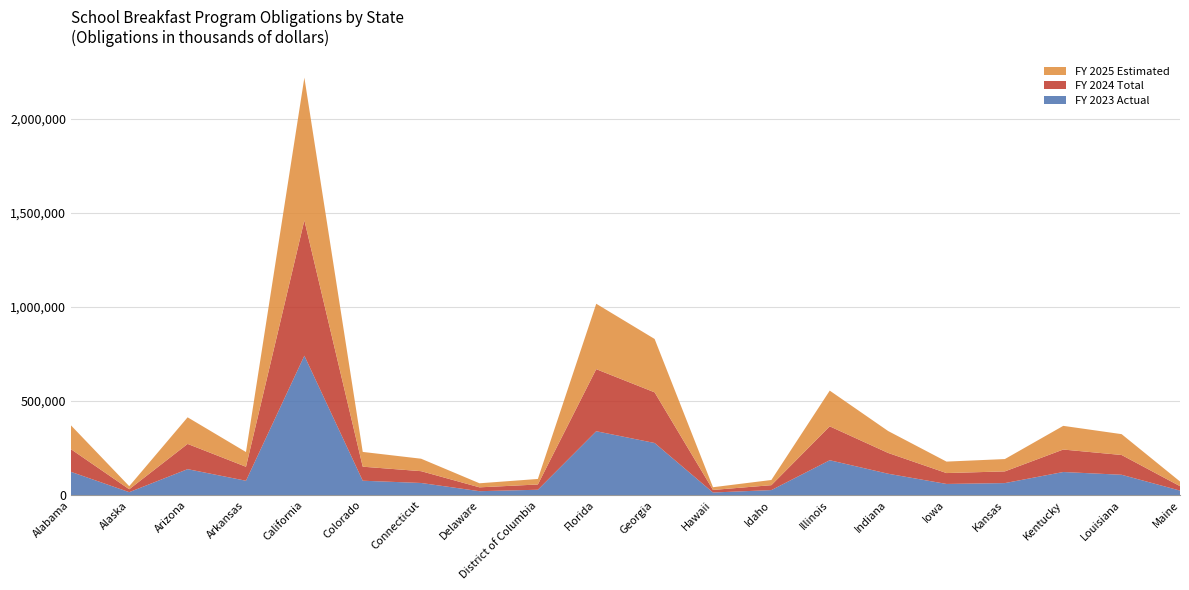

What is the total value across all series at Florida?

1017550